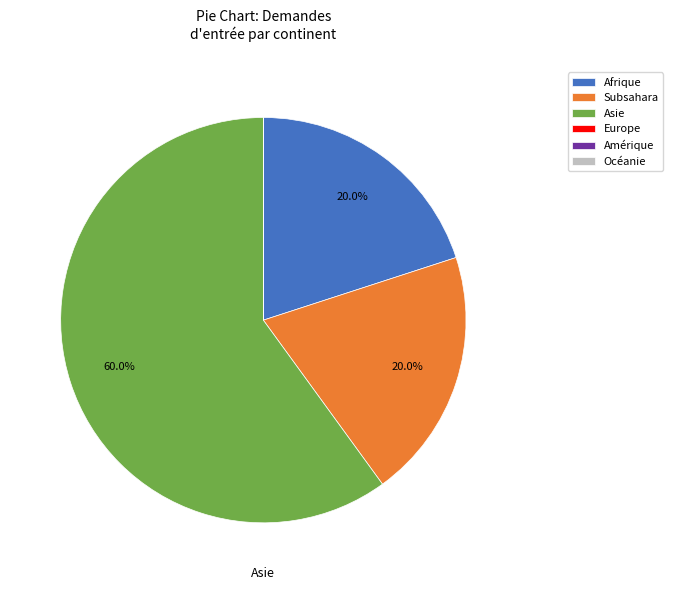

Does Asie account for over 50% of the chart?

Yes